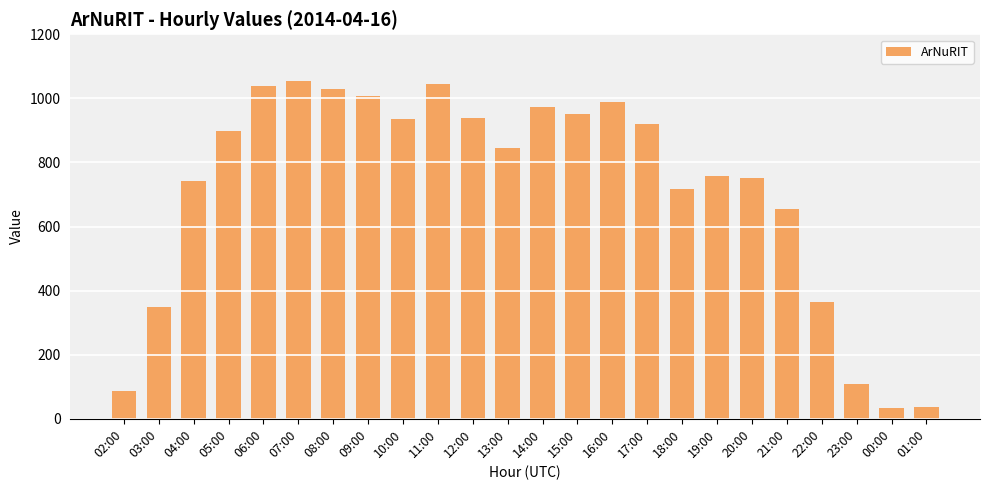

What is the label of the 21st bar from the right?

05:00